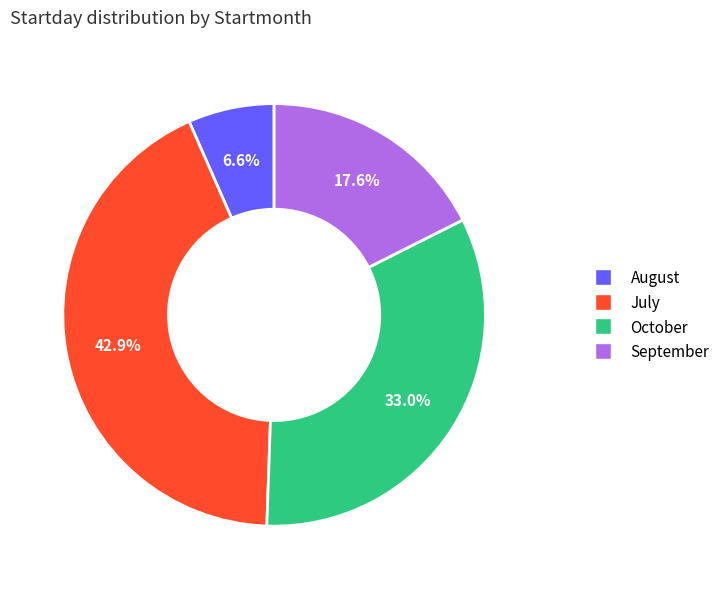

Is there any slice that represents more than half of the pie?

No